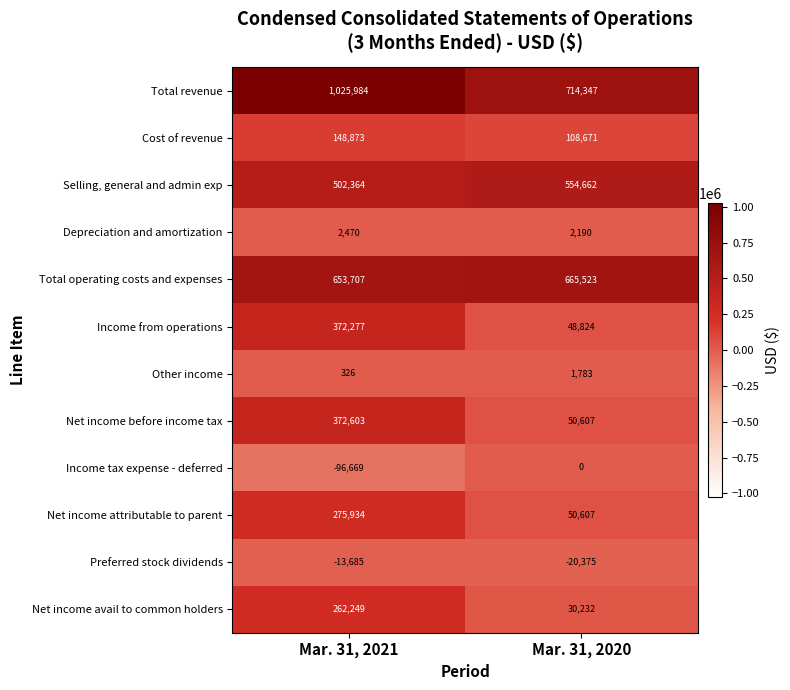

Is the value of Net income attributable to parent at Mar. 31, 2021 greater than the value of Net income avail to common holders at Mar. 31, 2020?

Yes